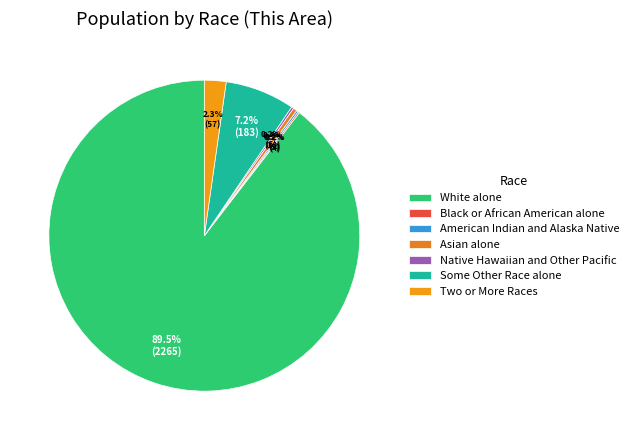

Which category accounts for the majority?

White alone